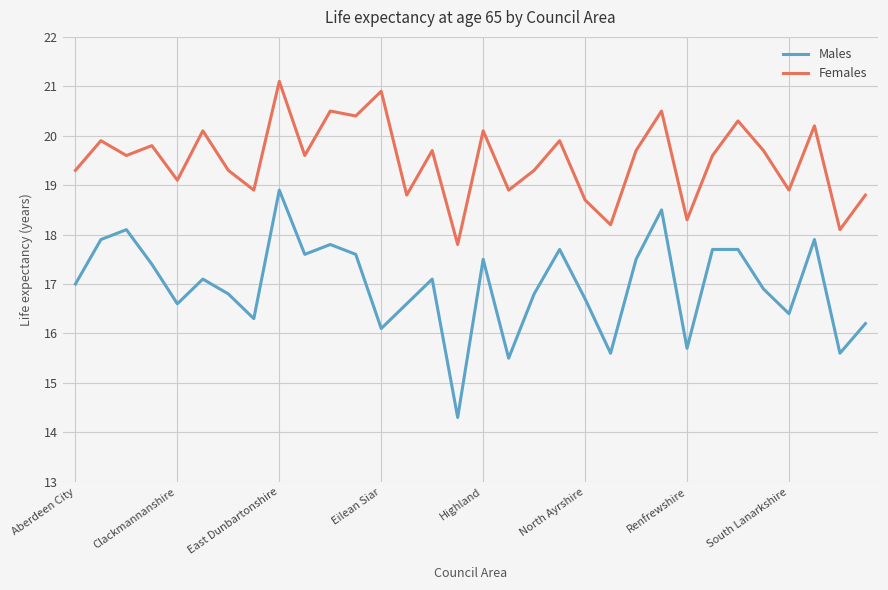

List the series in order of their overall mean, highest first.

Females, Males